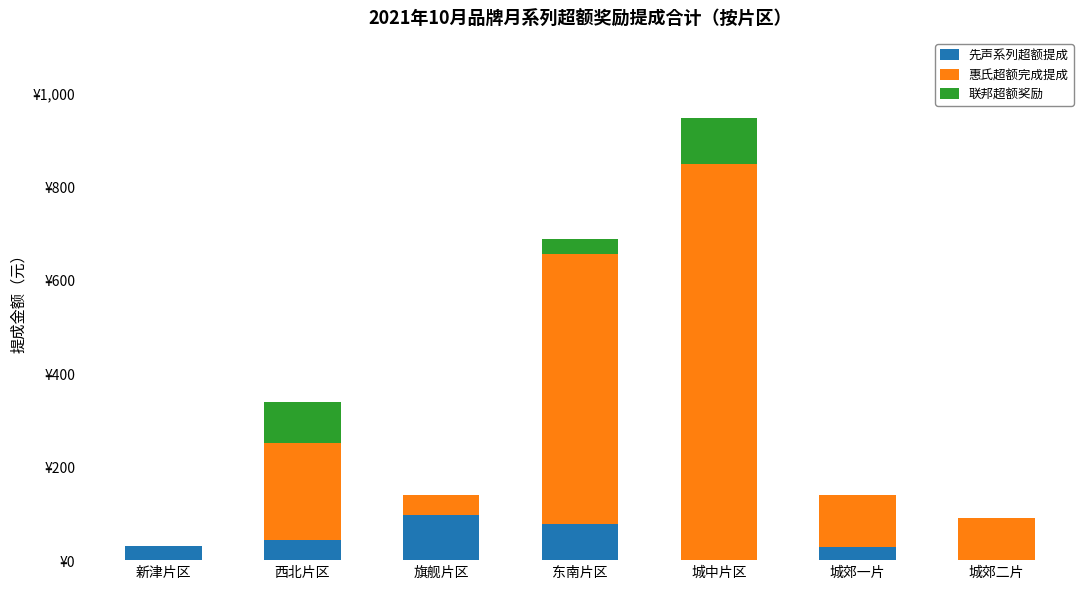

Which series has the largest range (max minus min)?

惠氏超额完成提成